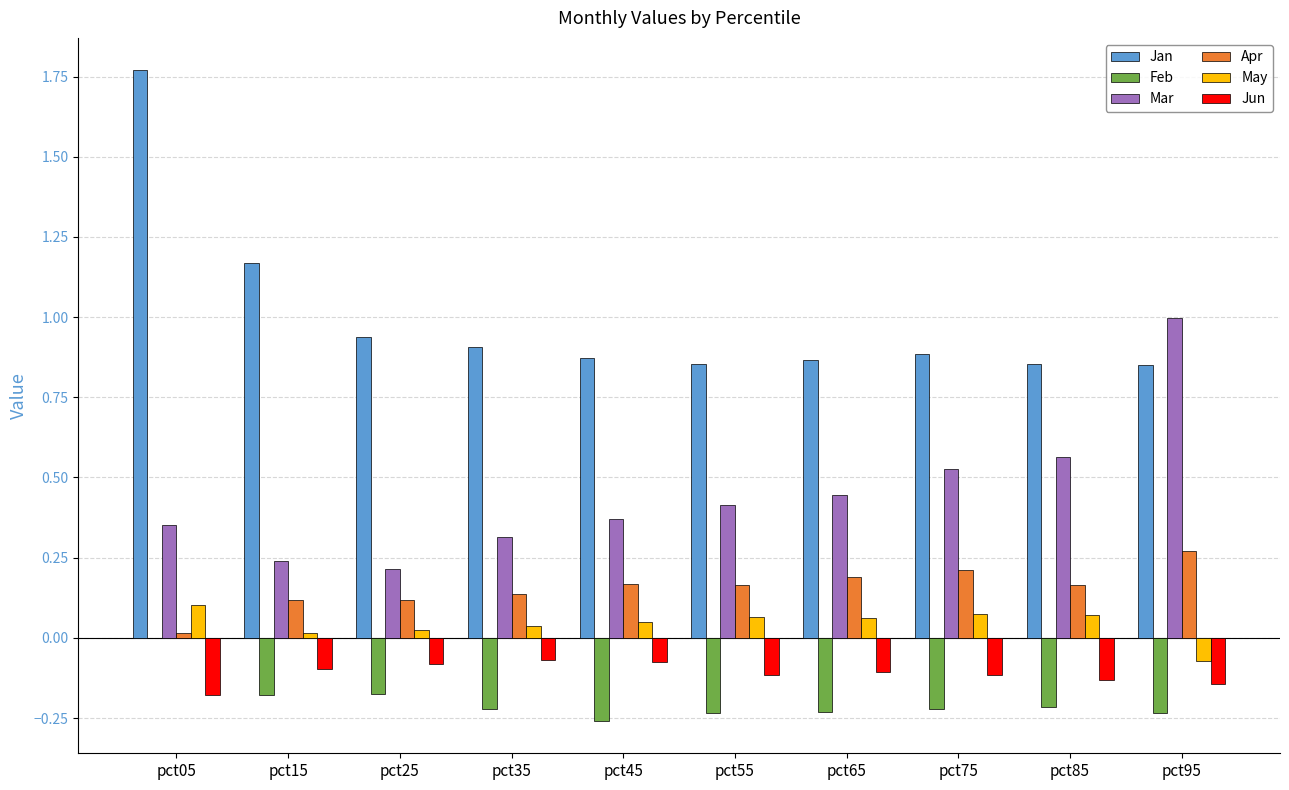

At which category is the sum across all series the highest?

pct05